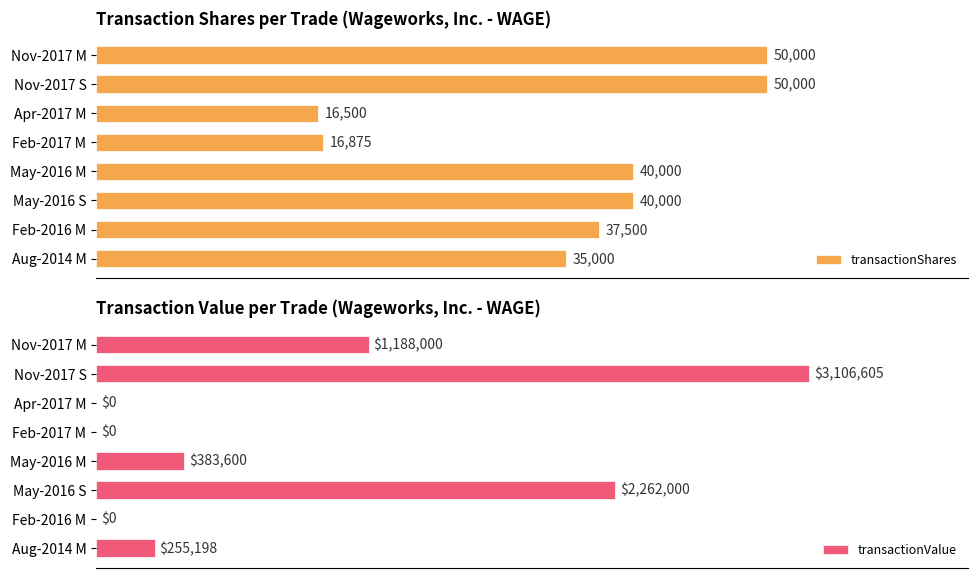

What are all the series names shown in the legend?

transactionShares, transactionValue